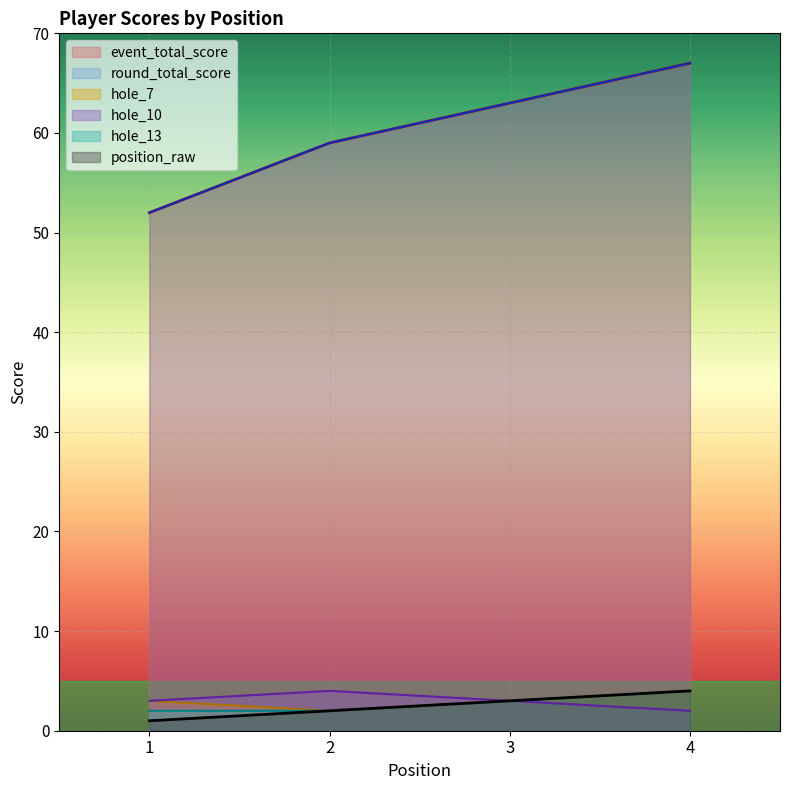

Reading right to left, extract all data points from this chart.

event_total_score: 67	63	59	52
round_total_score: 67	63	59	52
hole_7: 4	3	2	3
hole_10: 2	3	4	3
hole_13: 4	3	2	2
position_raw: 4	3	2	1